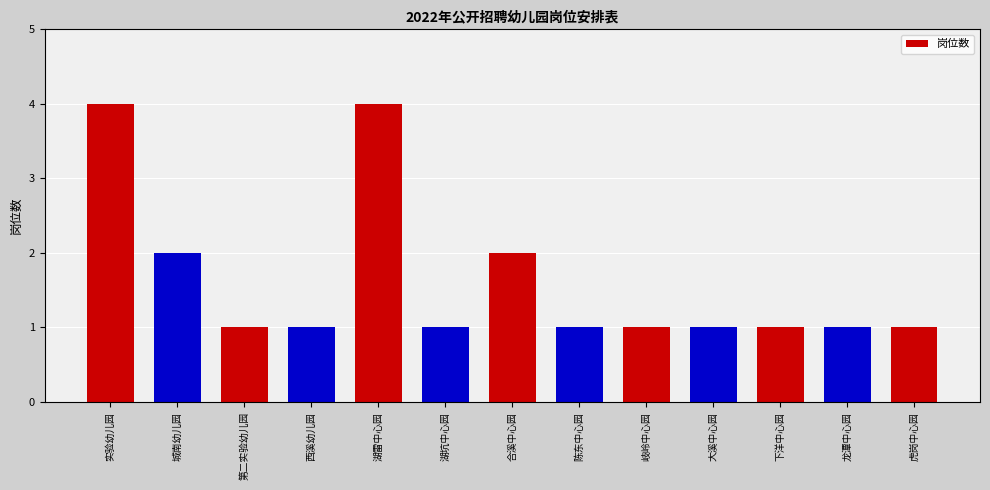

True or false: the data shows 1 at 大溪中心园.

True